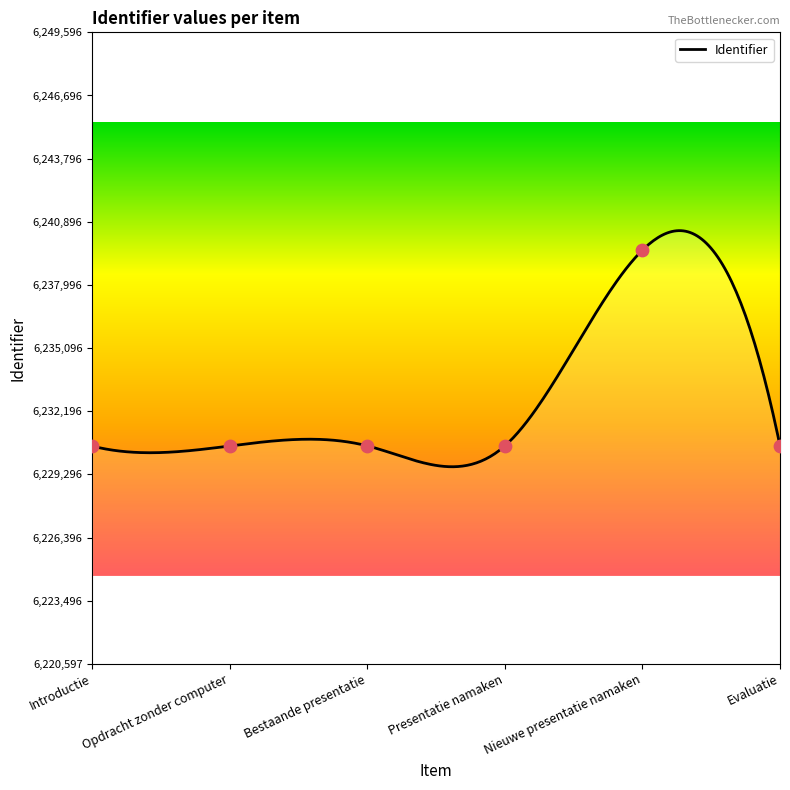

Between Introductie and Presentatie namaken, which is larger?

Presentatie namaken